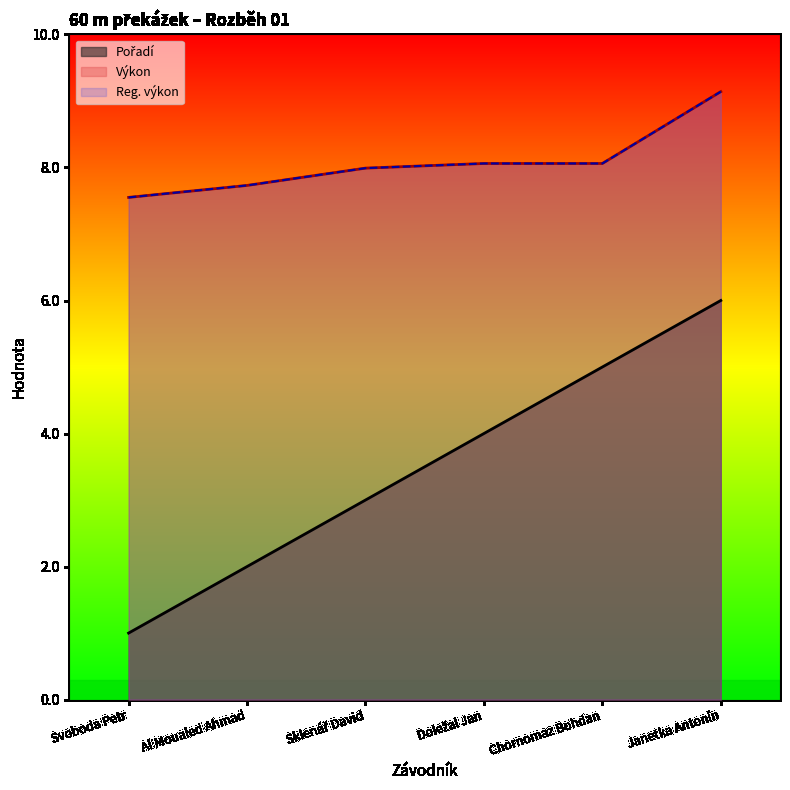

True or false: Výkon has more than 2 points higher than both neighbors.

False